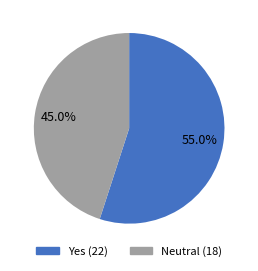

Does any single category account for the majority?

Yes